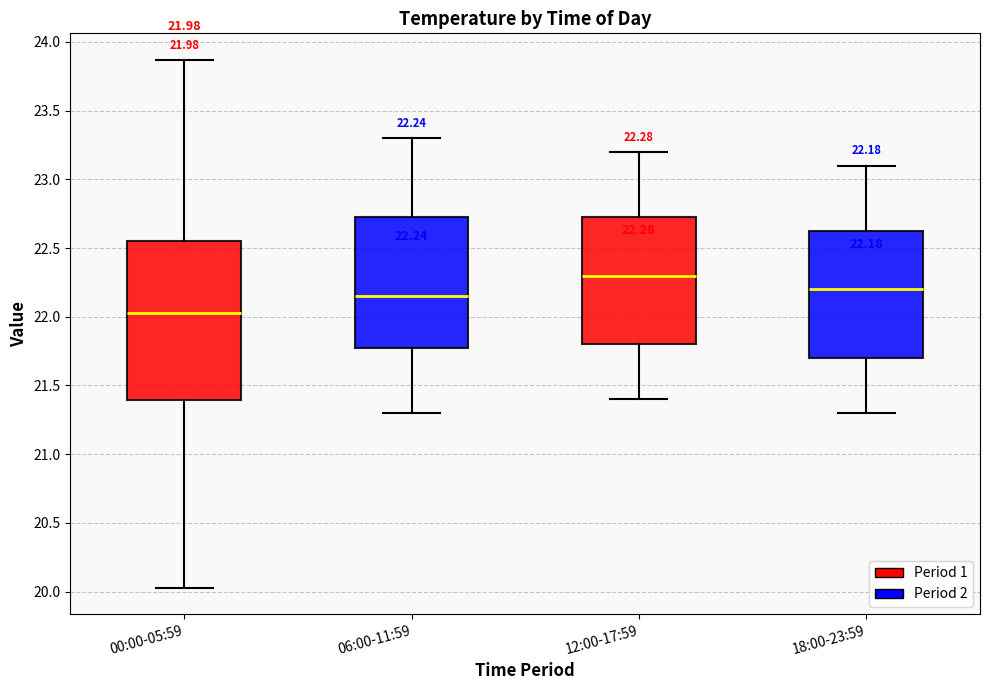

Which box is the tallest, from its lower edge to its upper edge?

00:00-05:59